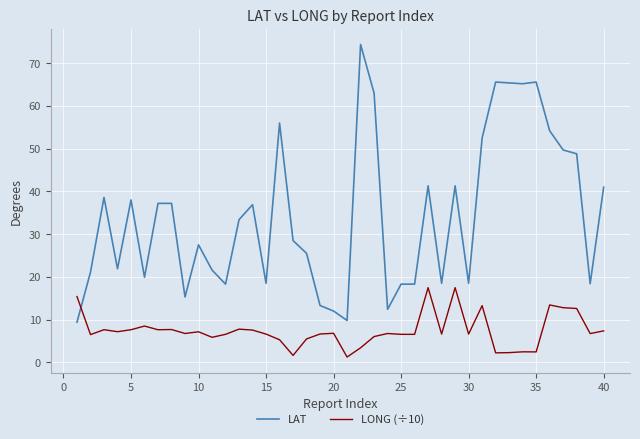

What is the minimum value for LAT?

9.4